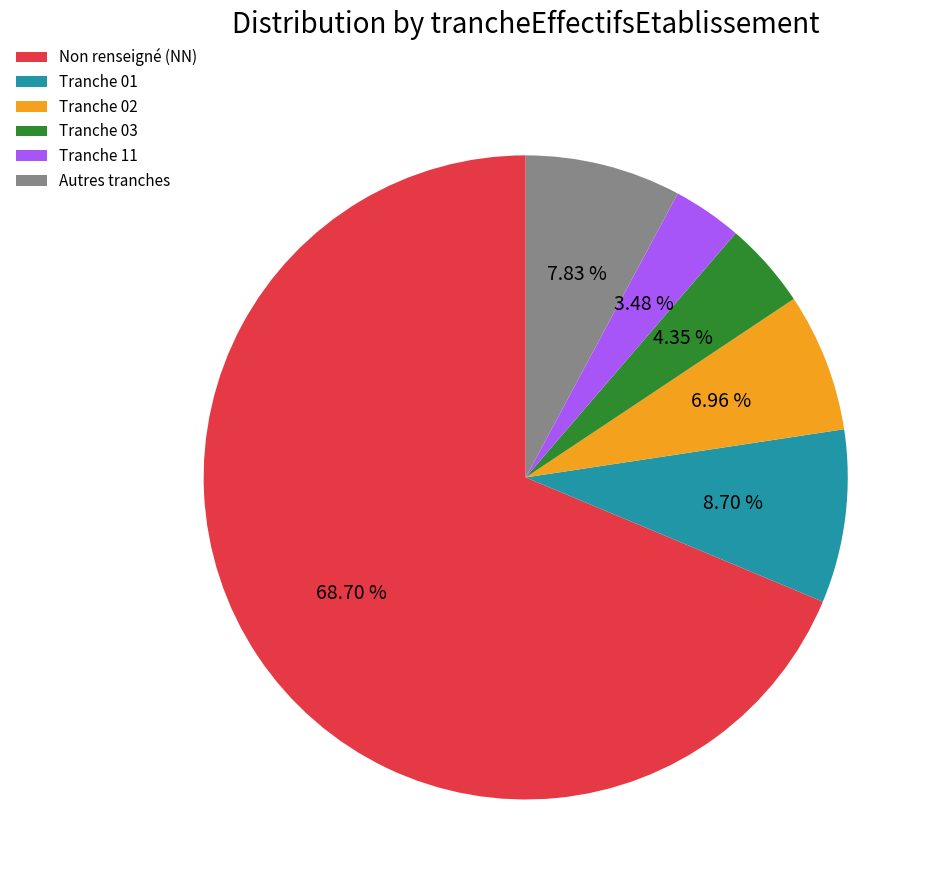

Rank the categories by value from lowest to highest.

Tranche 11, Tranche 03, Tranche 02, Autres tranches, Tranche 01, Non renseigné (NN)